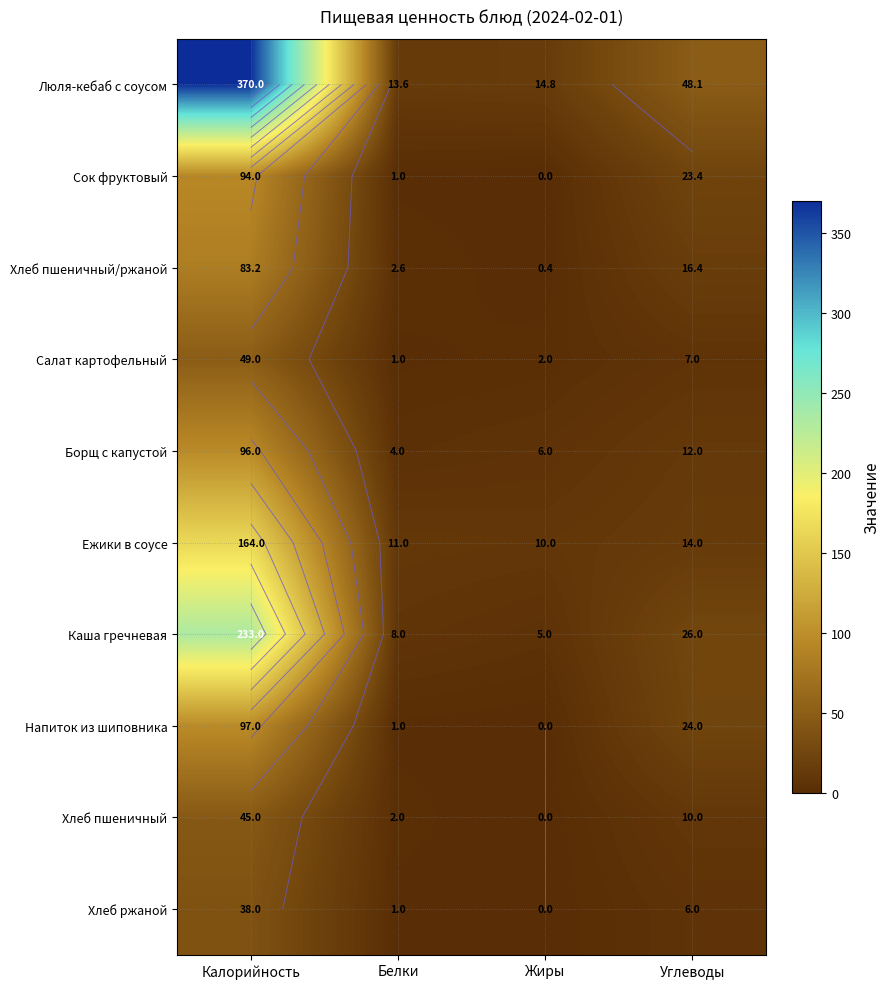

What is the sum of the Хлеб пшеничный values at Белки and Углеводы?

12.0